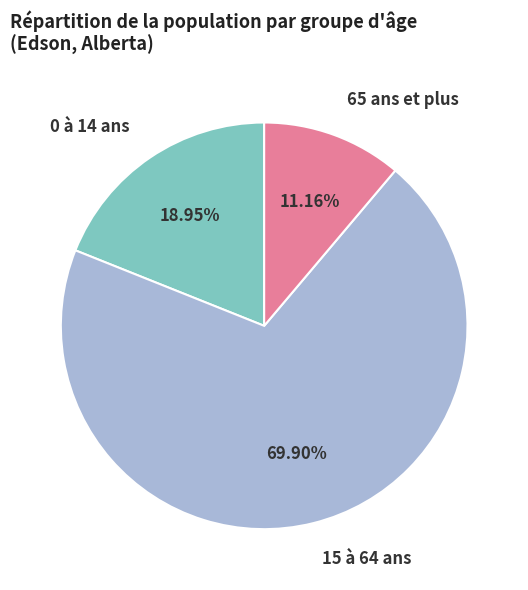

How many segments does this pie chart have?

3